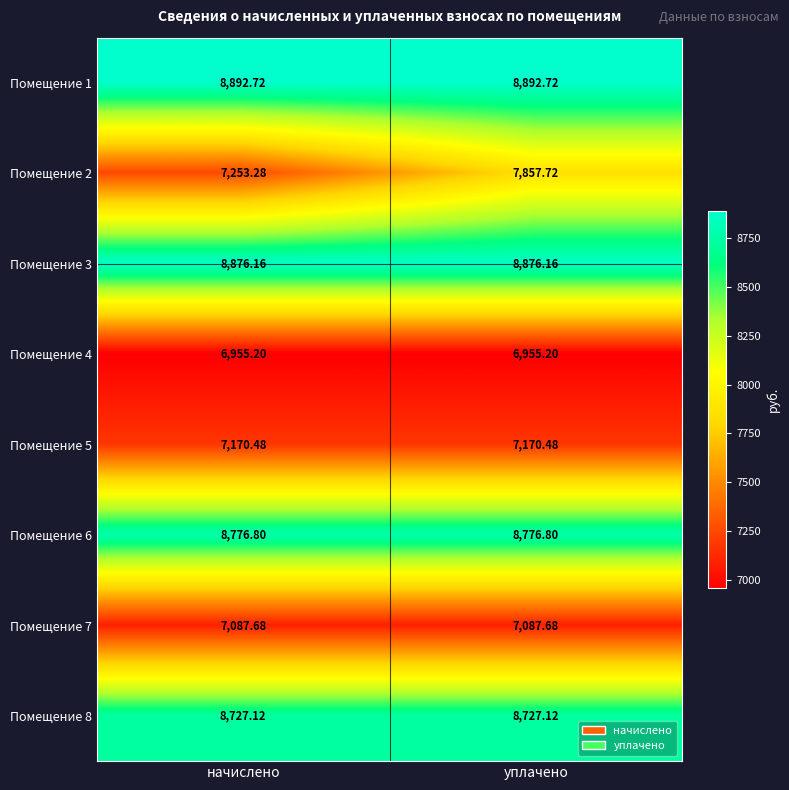

Count the number of data series in this chart.

8